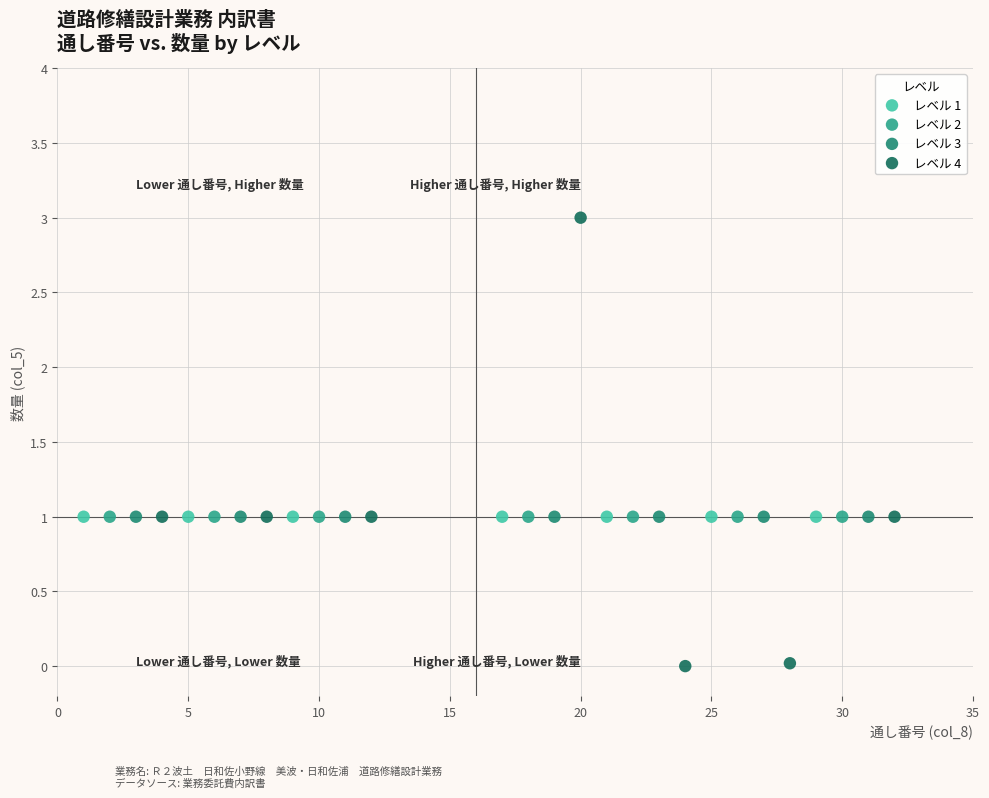

Which series contains the lowest Y value?

レベル 4